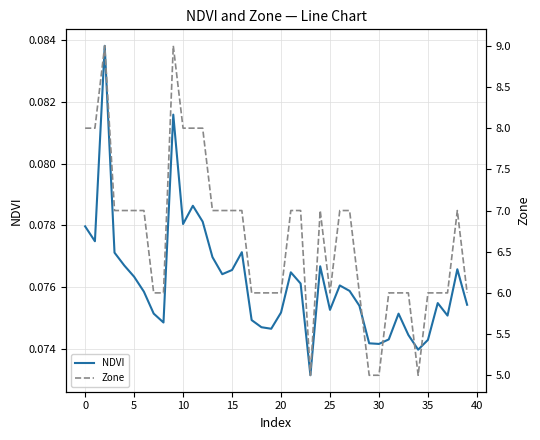

What is the label of the 23rd point from the left?

22